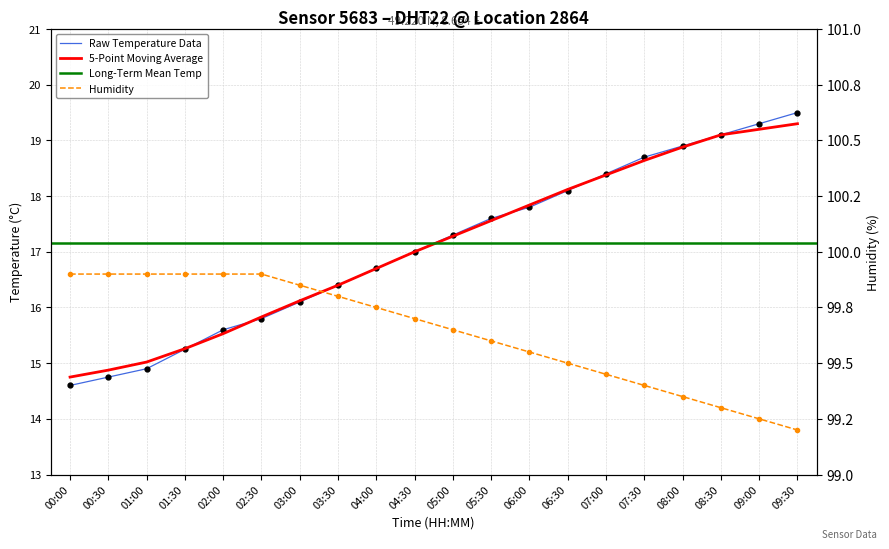

What is the value of the humidity point at the 14th from the left?

99.5